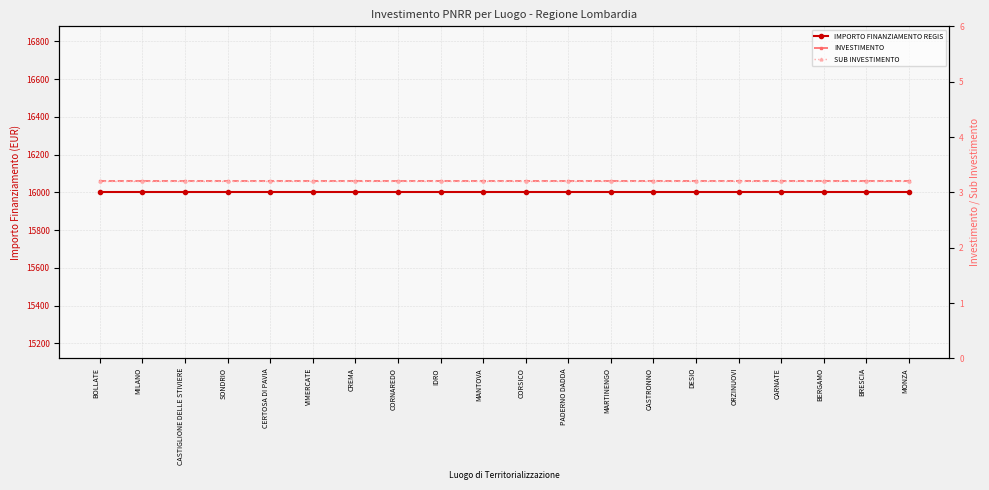

True or false: SUB INVESTIMENTO and INVESTIMENTO intersect in this chart.

False